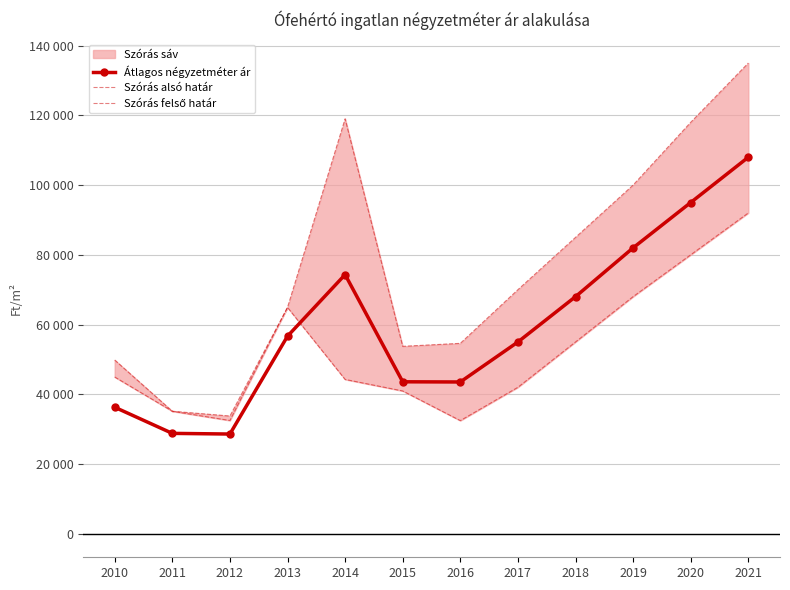

The Szórás felső határ series shows 167986 at 2014. True or false?

False